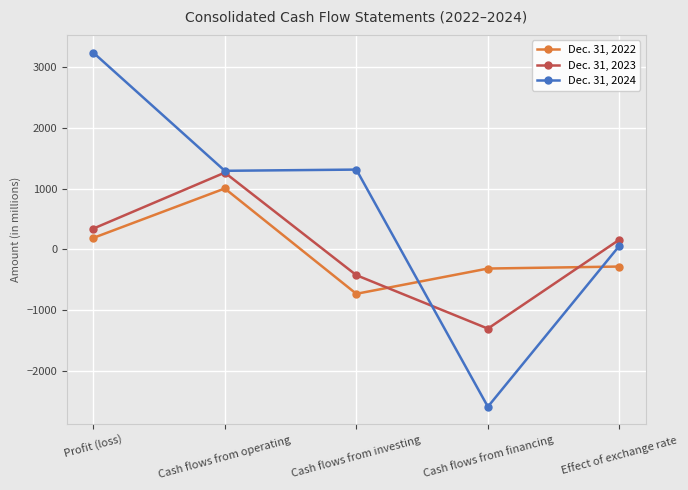

What is the difference between the second highest and minimum values in the Dec. 31, 2023 series?

1646